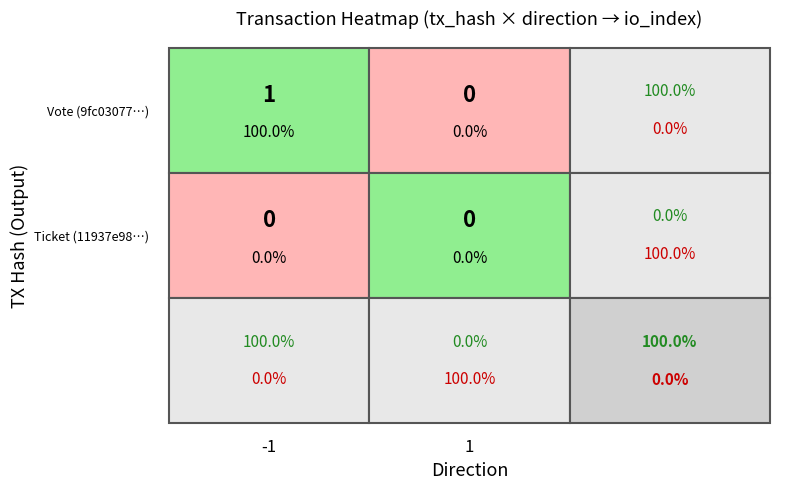

Count the 9fc030771783b32fb25d82e1d21f1d06a41345d values in the range 0 to 1.

2